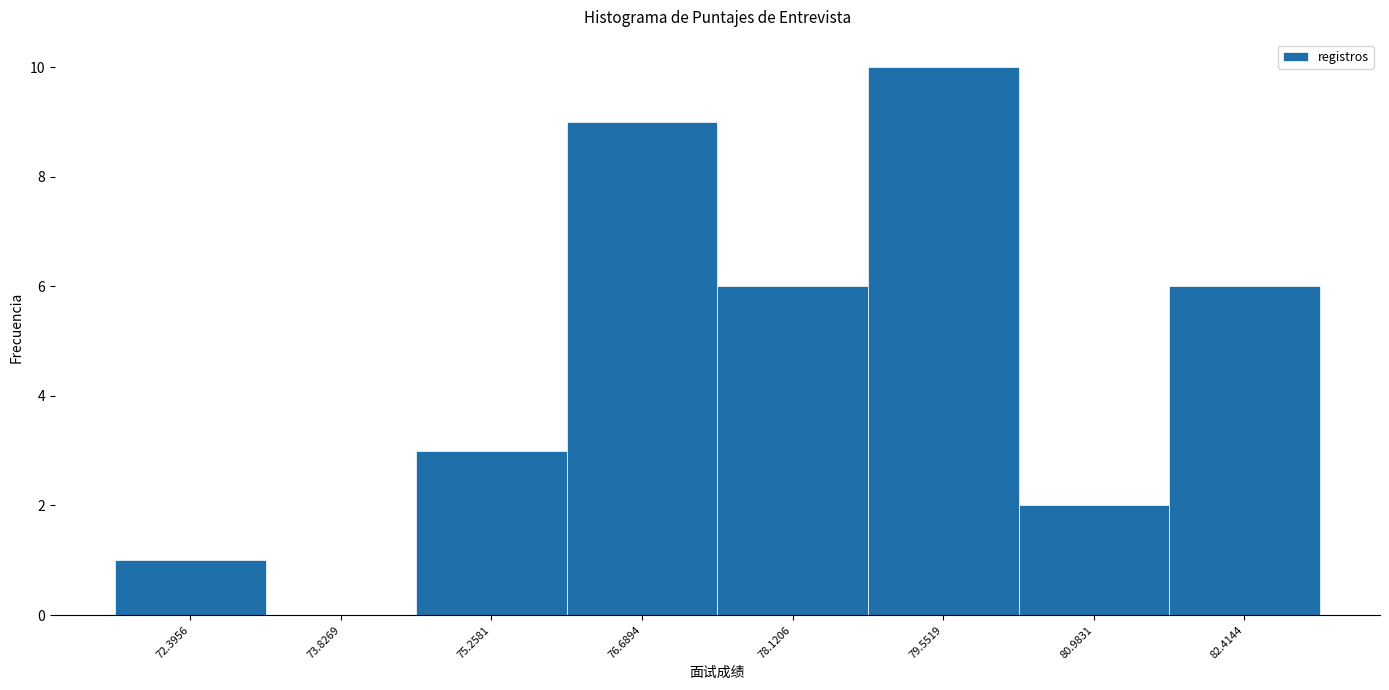

What is the height of the bar covering 81.6 to 83.2 on the x-axis? Neither the bar edges nor the heights are printed on the chart, so give them approximately, as read against the axes.

6